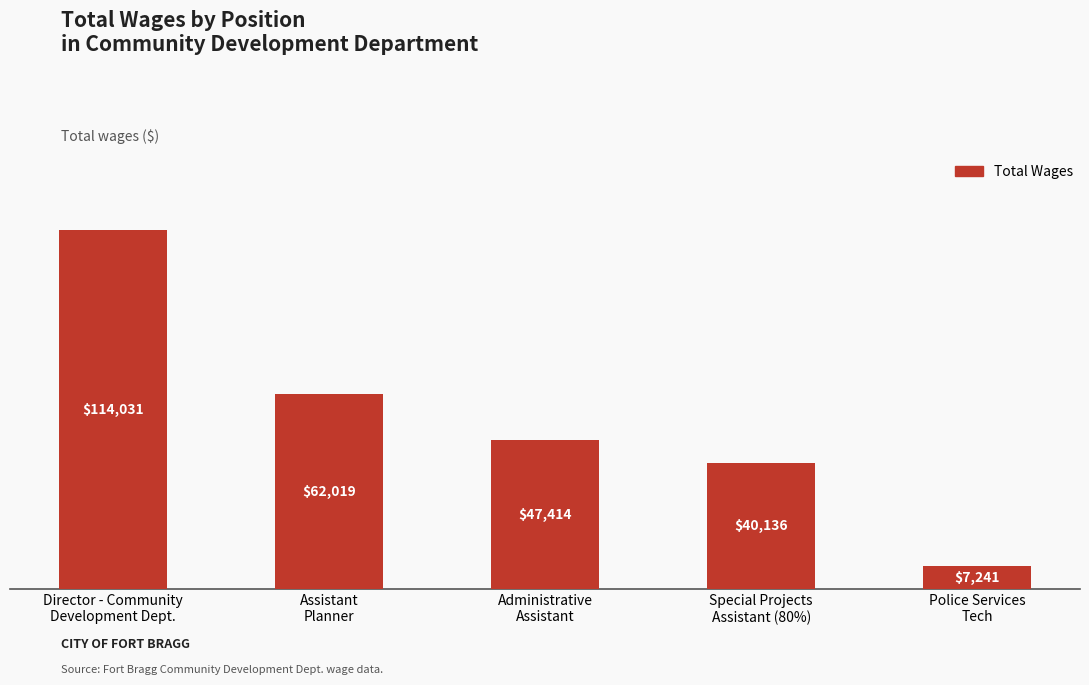

Count the number of data series in this chart.

1